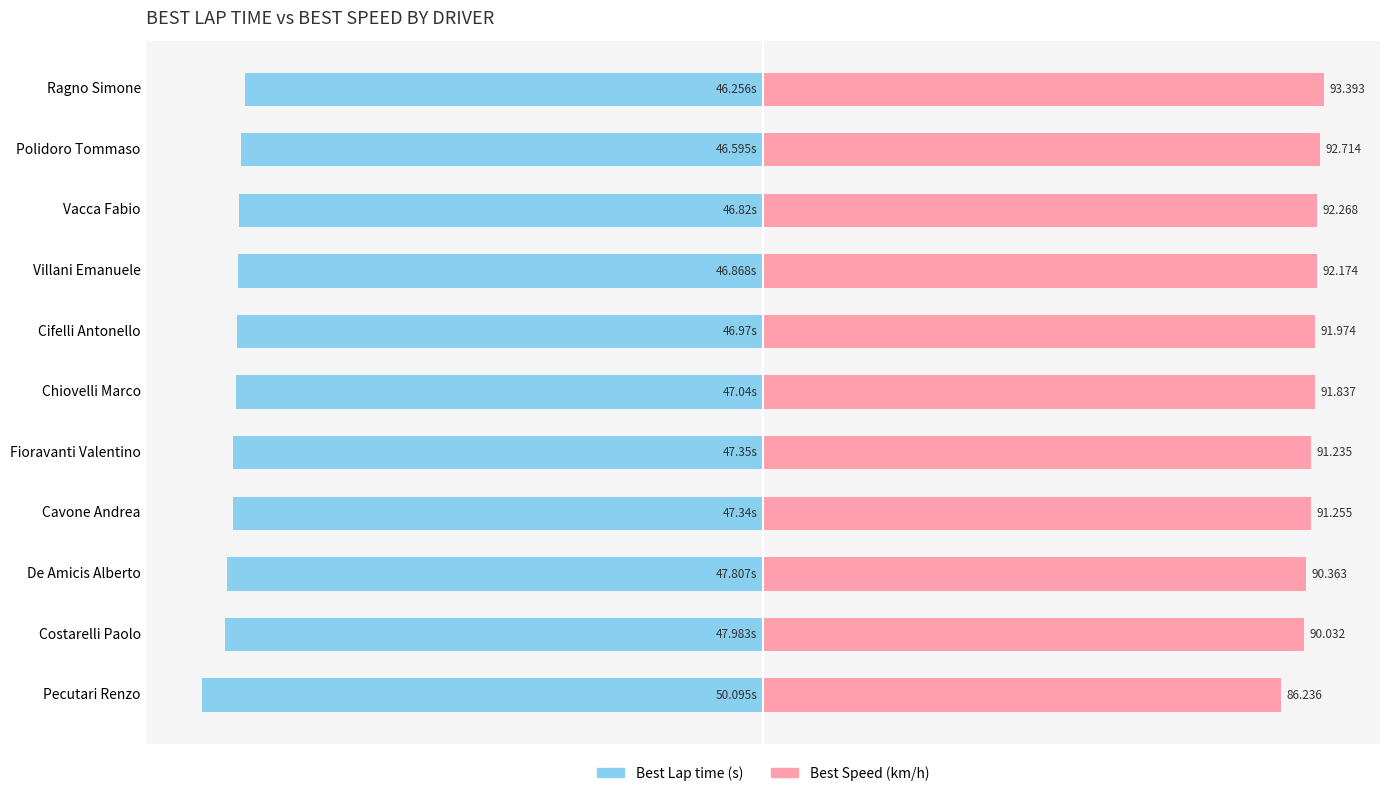

What are all the series names shown in the legend?

Best Lap time, Best Speed